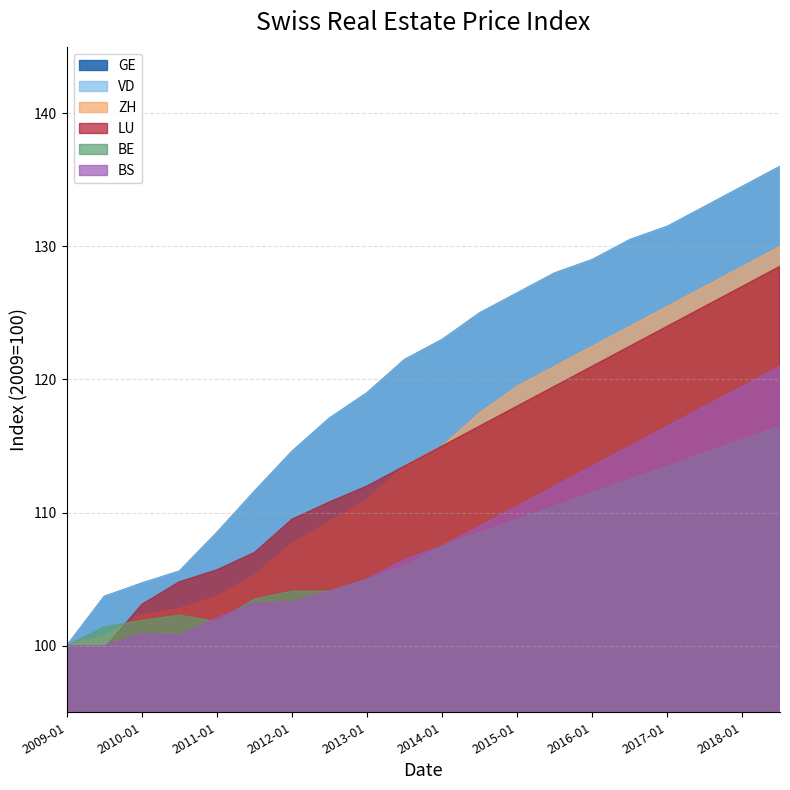

What is the sum of all VD values?

2403.3